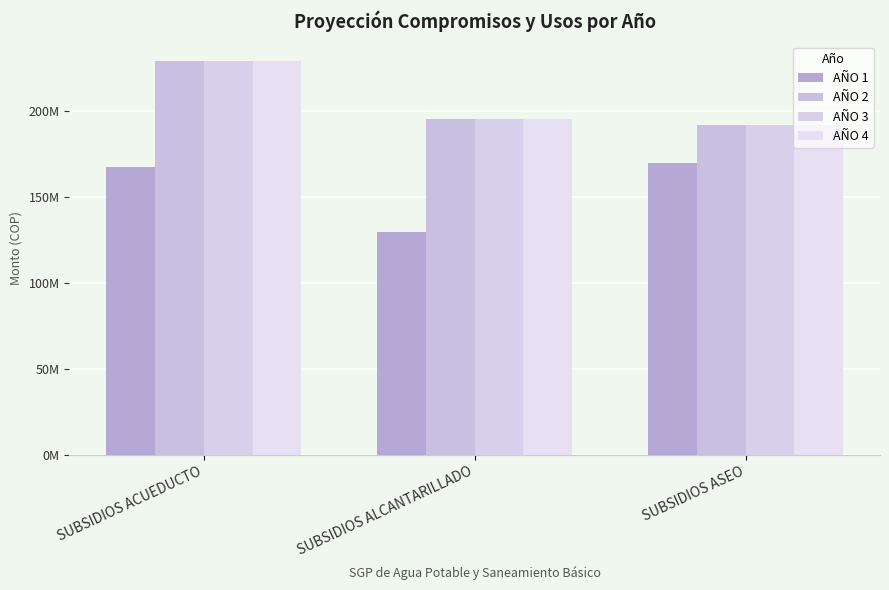

What position from the right is SUBSIDIOS ASEO?

1